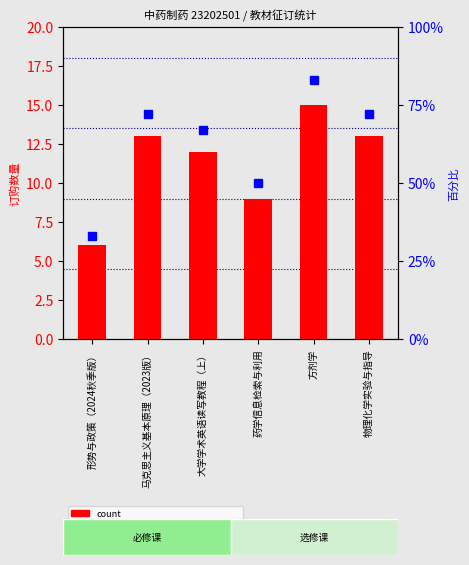

List the labels in order of value, smallest first.

形势与政策（2024秋季版）, 药学信息检索与利用, 大学学术英语读写教程（上）, 马克思主义基本原理（2023版）, 物理化学实验与指导, 方剂学